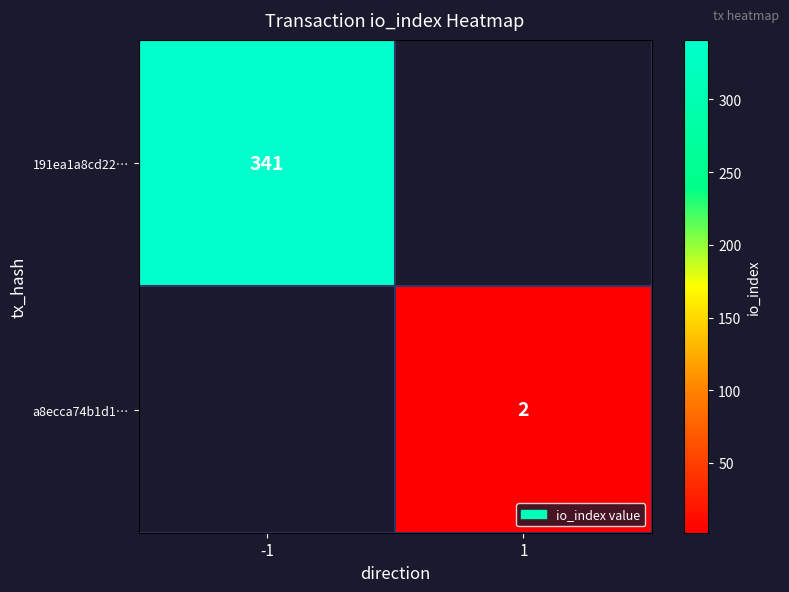

Is the value of a8ecca74b1d1… at 1 greater than the value of 191ea1a8cd22… at -1?

No